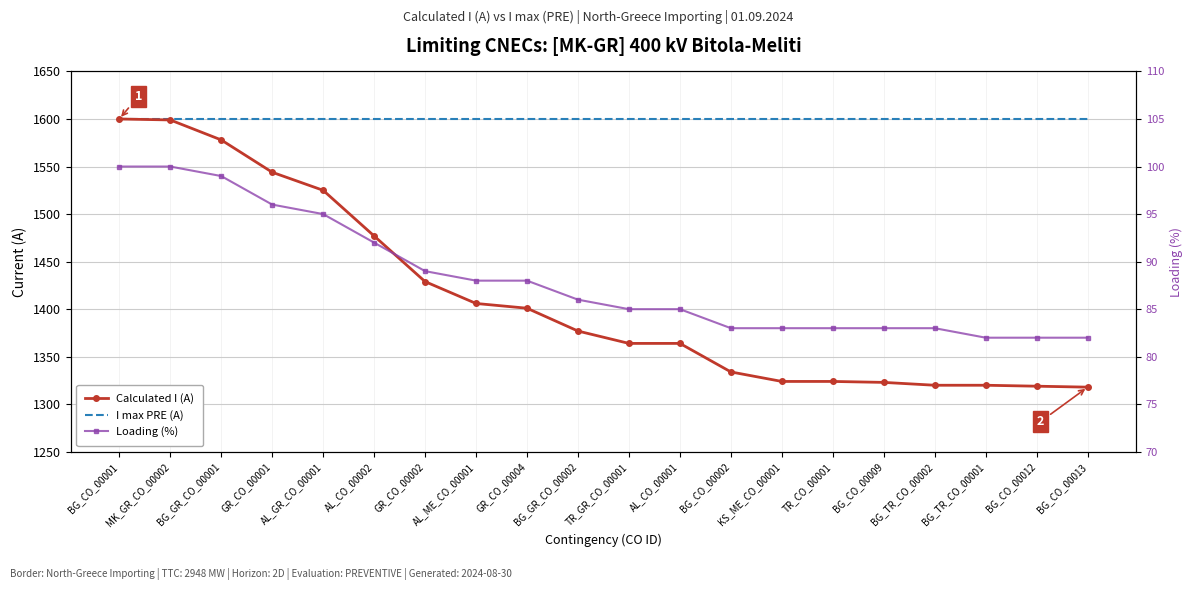

True or false: I max PRE (A) and Calculated I (A) cross at least once.

False